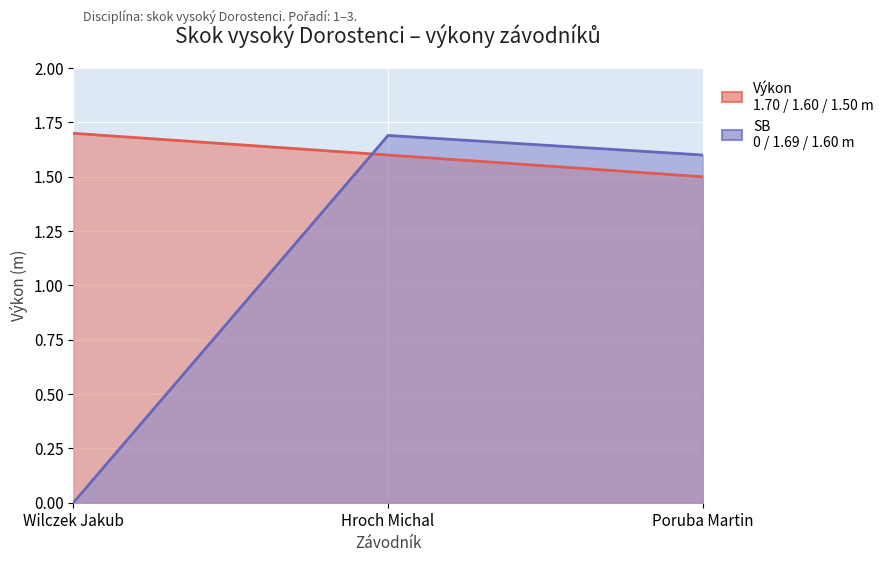

The SB series shows 0.0 at Wilczek Jakub. True or false?

True